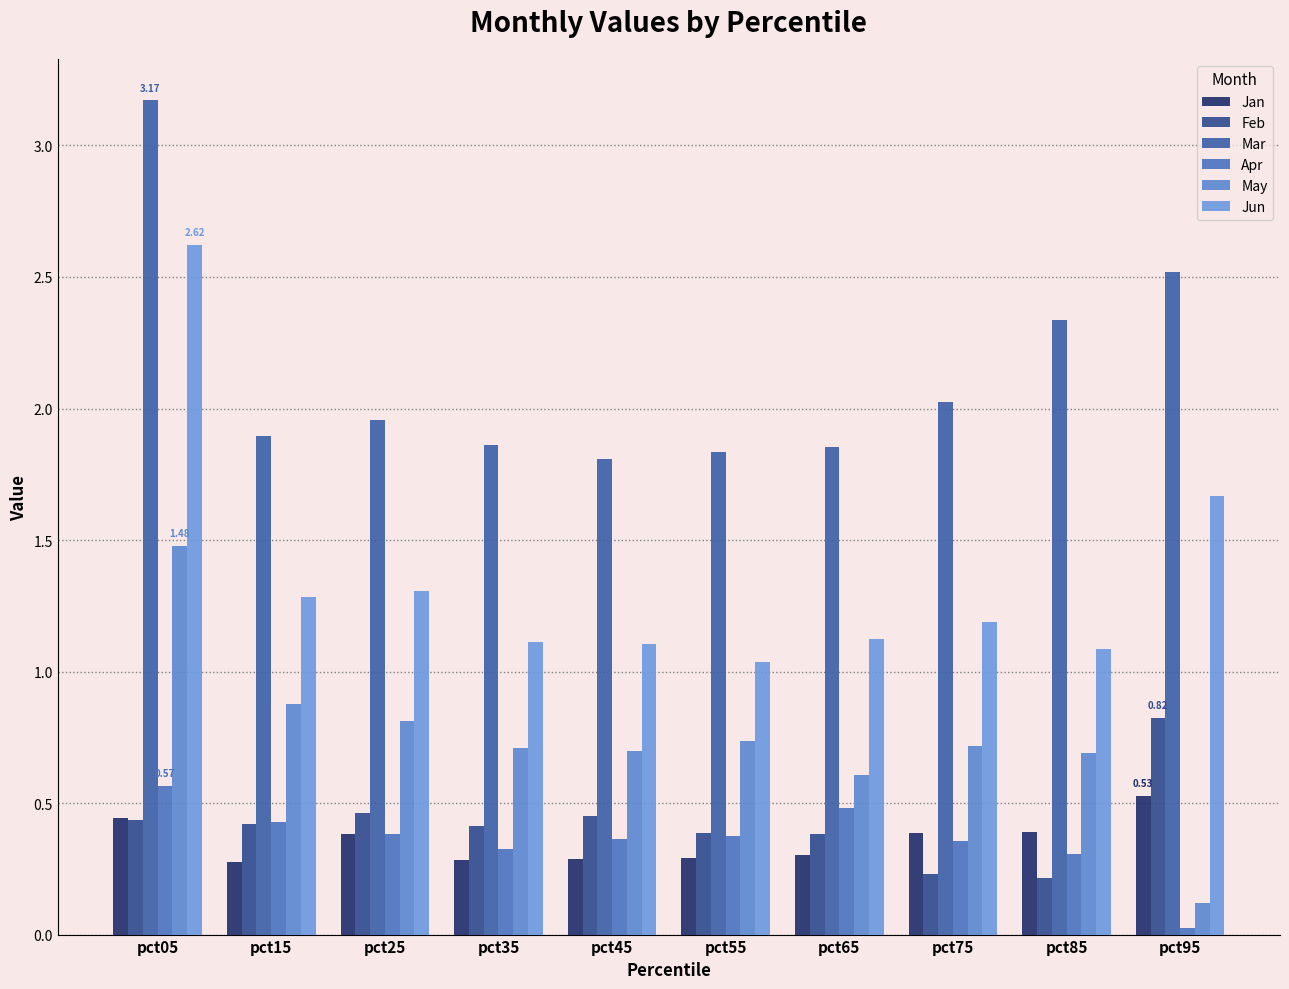

Count the number of data series in this chart.

6